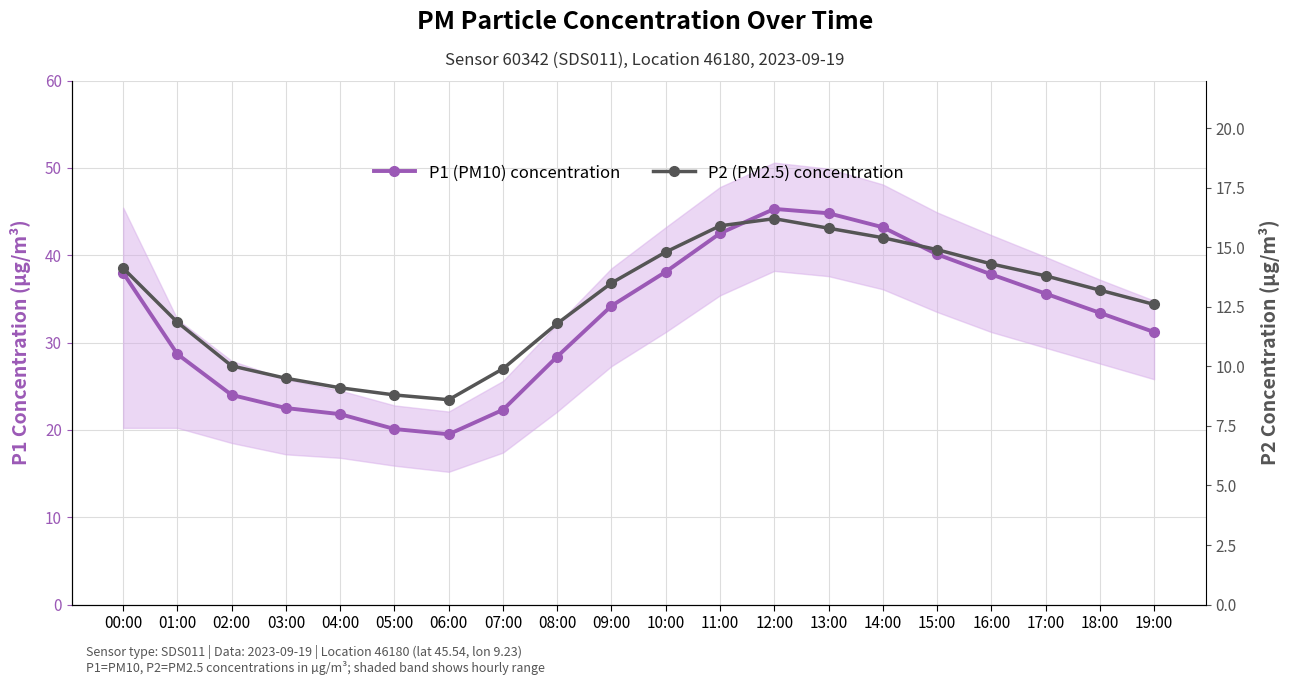

At how many categories does at least one series exceed 31?

12